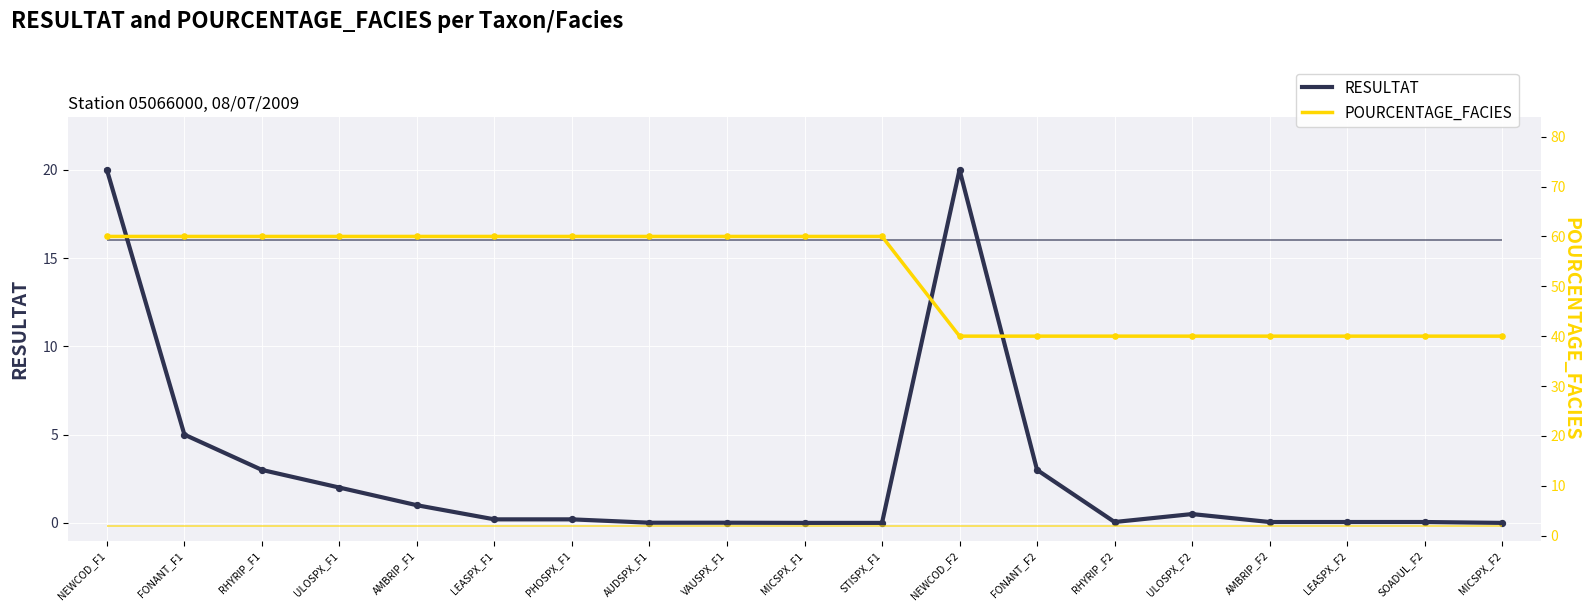

What are all the series names shown in the legend?

RESULTAT, POURCENTAGE_FACIES